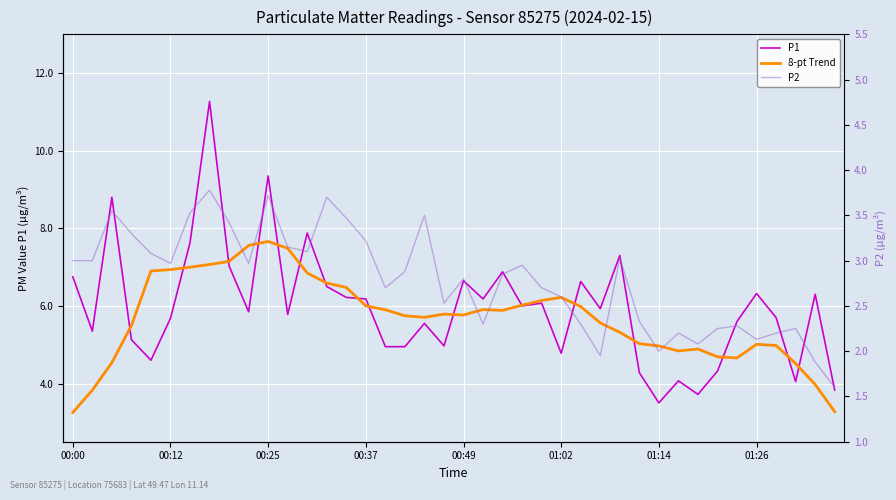

Reading right to left, what are all the values shown in this chart?

P1: 3.8	6.3	4.0	5.7	6.3	5.6	4.3	3.7	4.1	3.5	4.3	7.3	5.9	6.6	4.8	6.1	6.0	6.9	6.2	6.7	5.0	5.5	5.0	5.0	6.2	6.2	6.5	7.9	5.8	9.3	5.8	7.0	11.3	7.6	5.7	4.6	5.1	8.8	5.3	6.8
8-pt Trend: 3.3	4.0	4.5	5.0	5.0	4.7	4.7	4.9	4.8	5.0	5.0	5.3	5.6	6.0	6.2	6.1	6.0	5.9	5.9	5.8	5.8	5.7	5.7	5.9	6.0	6.5	6.6	6.8	7.5	7.7	7.6	7.1	7.1	7.0	6.9	6.9	5.5	4.5	3.8	3.3
P2: 1.6	1.9	2.2	2.2	2.1	2.3	2.2	2.1	2.2	2.0	2.3	3.0	1.9	2.3	2.6	2.7	3.0	2.9	2.3	2.8	2.5	3.5	2.9	2.7	3.2	3.5	3.7	3.1	3.1	3.7	3.0	3.4	3.8	3.5	3.0	3.1	3.3	3.5	3.0	3.0